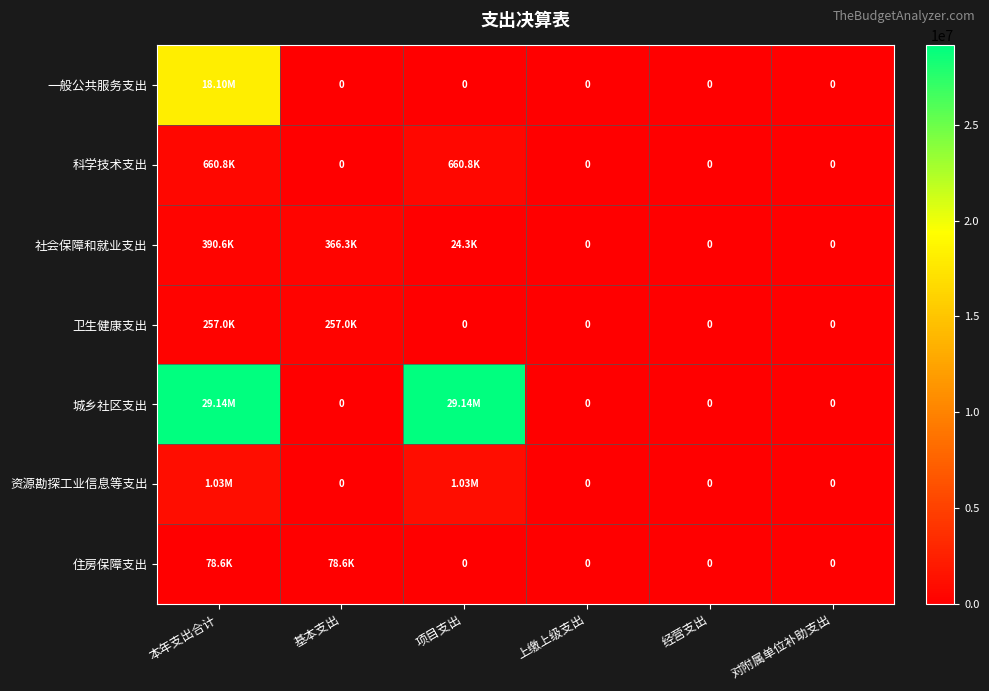

What is the difference between the highest and lowest values at 基本支出?

366268.6